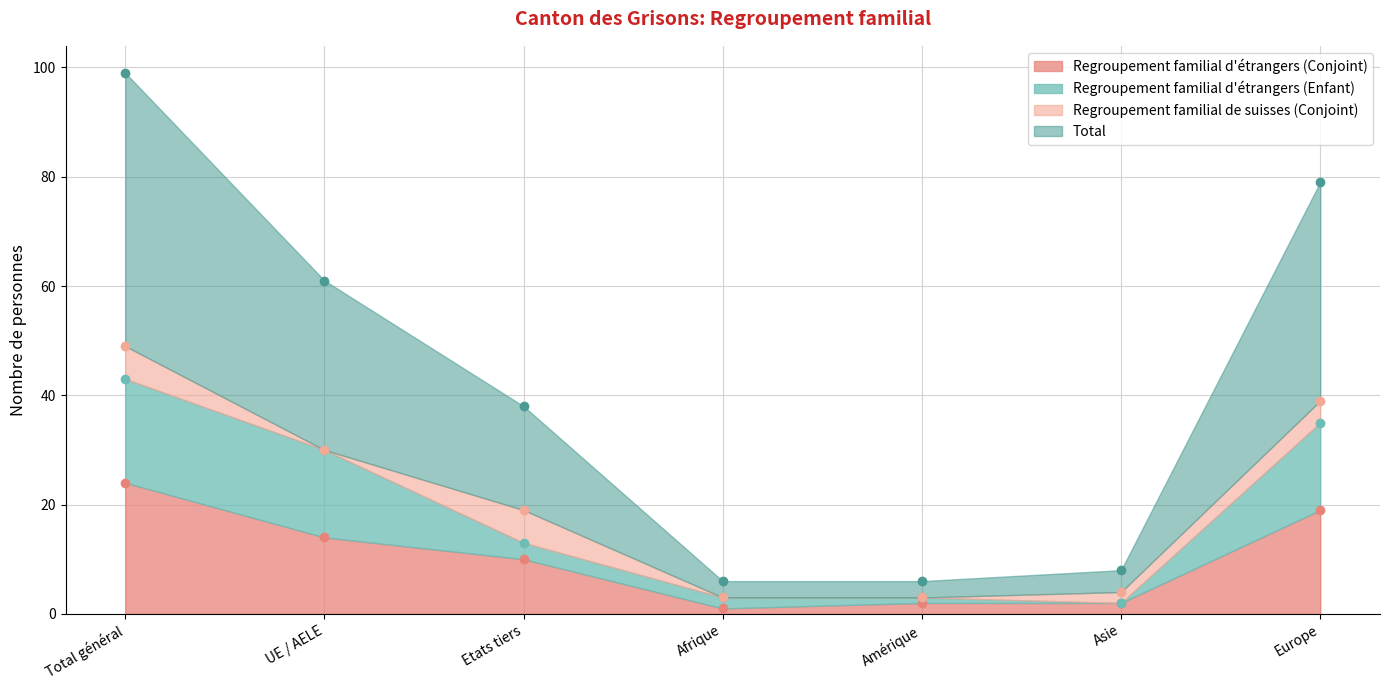

At which label does Regroupement familial d'étrangers (Conjoint) reach its peak?

Total général